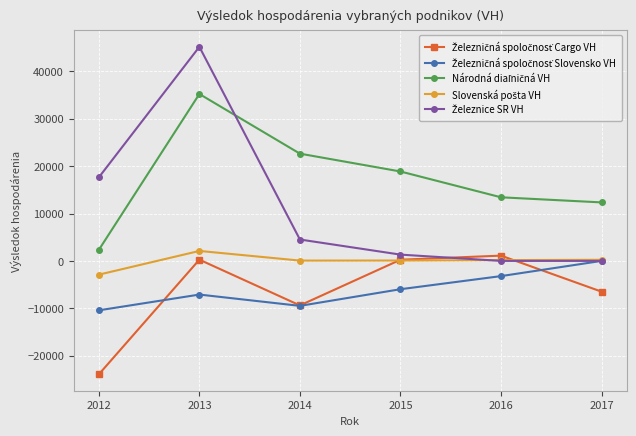

What is the maximum value shown in the chart?

45194